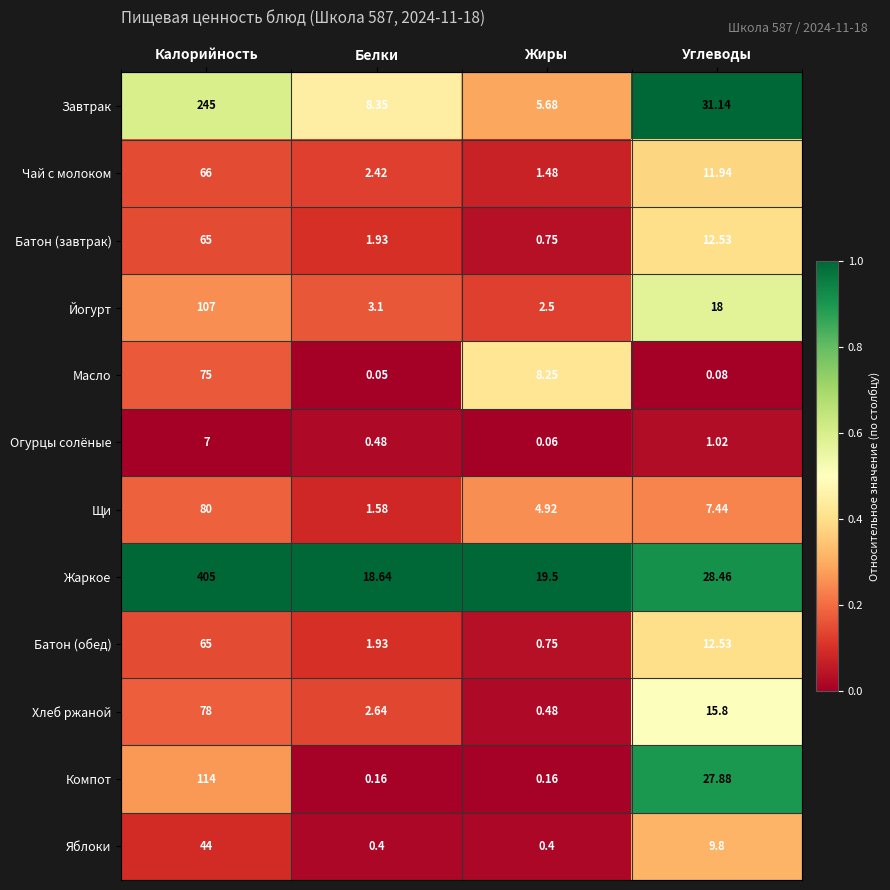

List the labels in order of Щи value, largest first.

Калорийность, Углеводы, Жиры, Белки